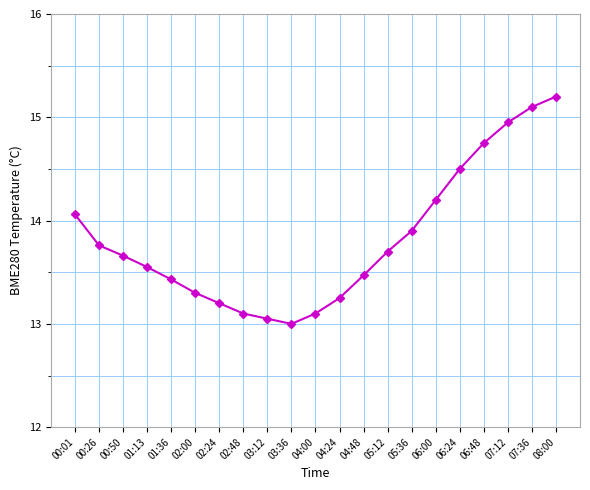

What is the change in value from 01:13 to 06:48?

+1.2